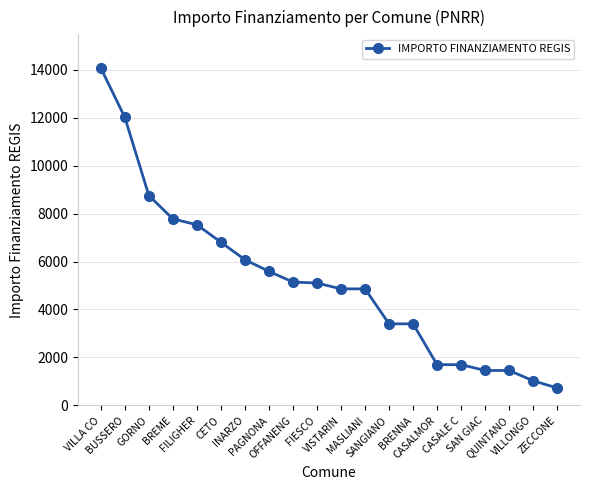

The value at OFFANENG is 8567. True or false?

False